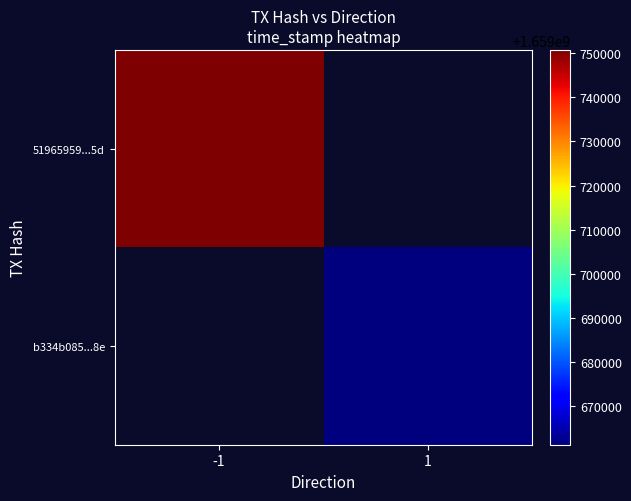

What is the maximum value shown in the chart?

1659750698